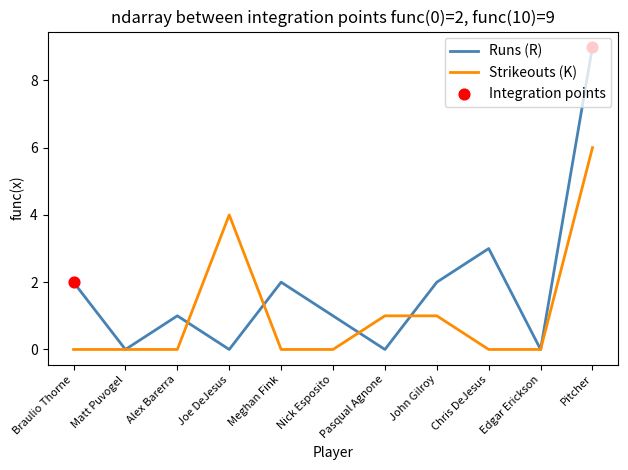

What is the maximum value for Runs (R)?

9